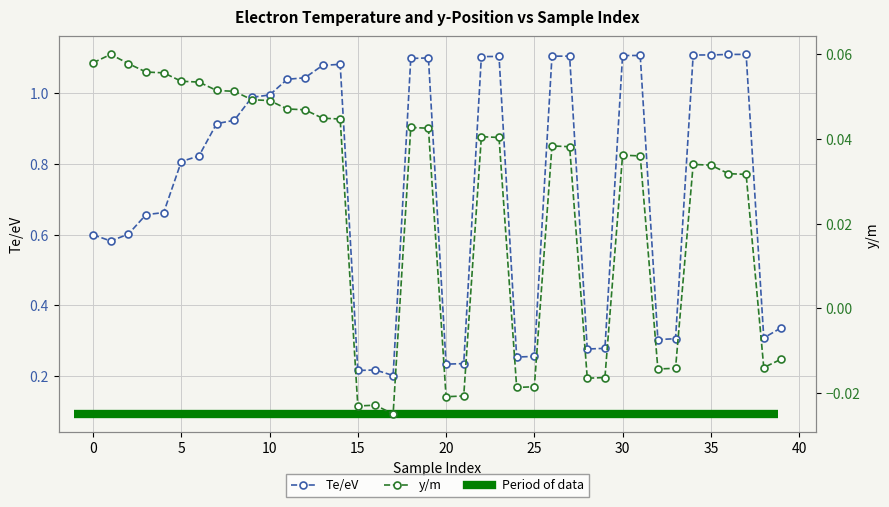

At how many categories does at least one series exceed 0?

40